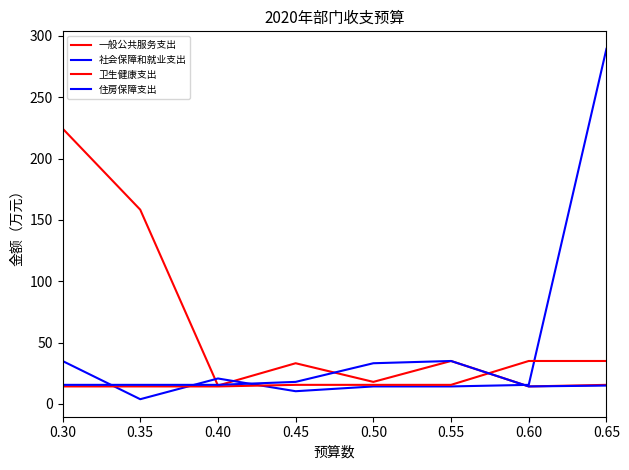

Is this an area chart (filled region under the line)?

No